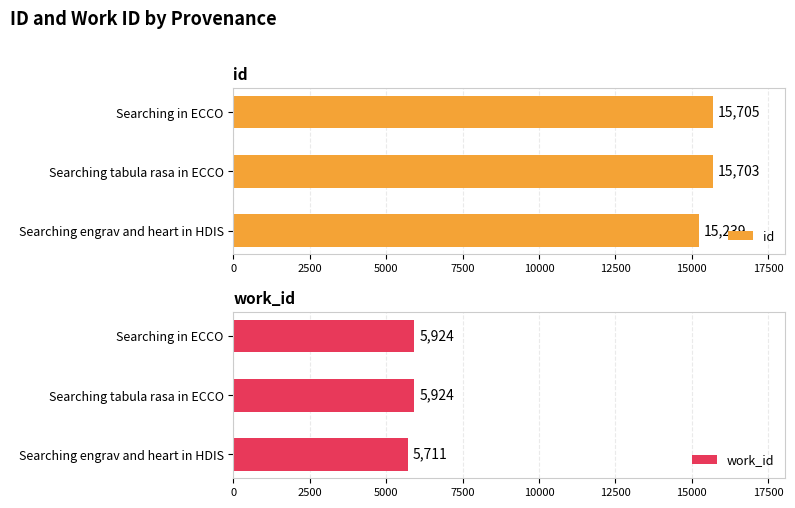

List the labels in order of id value, smallest first.

Searching engrav and heart in HDIS, Searching tabula rasa in ECCO, Searching in ECCO